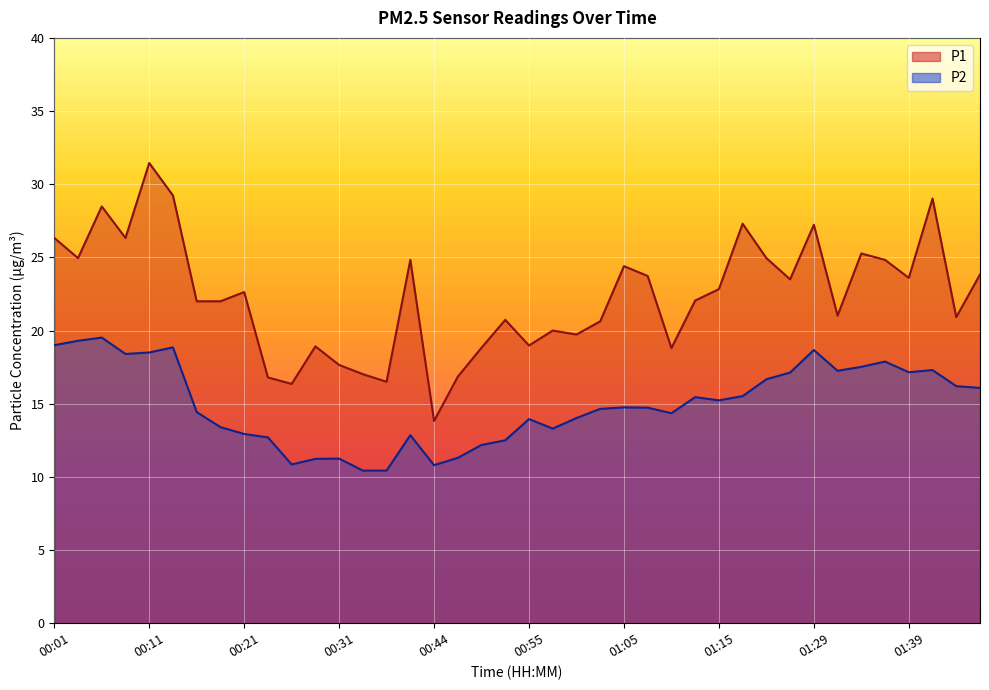

How many lines are shown in the chart?

2